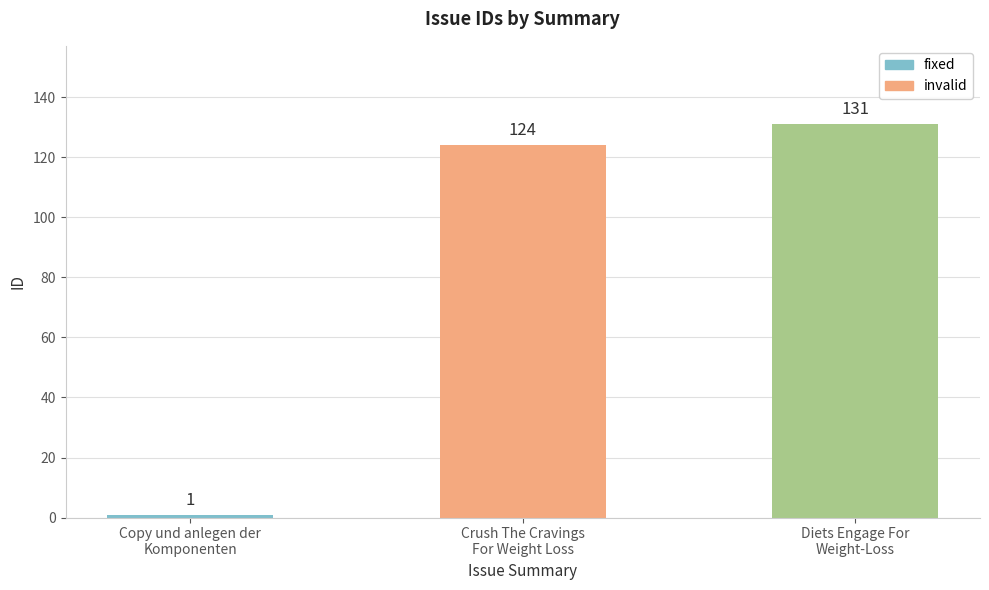

Reading left to right, list all the values displayed in this chart.

1	124	131